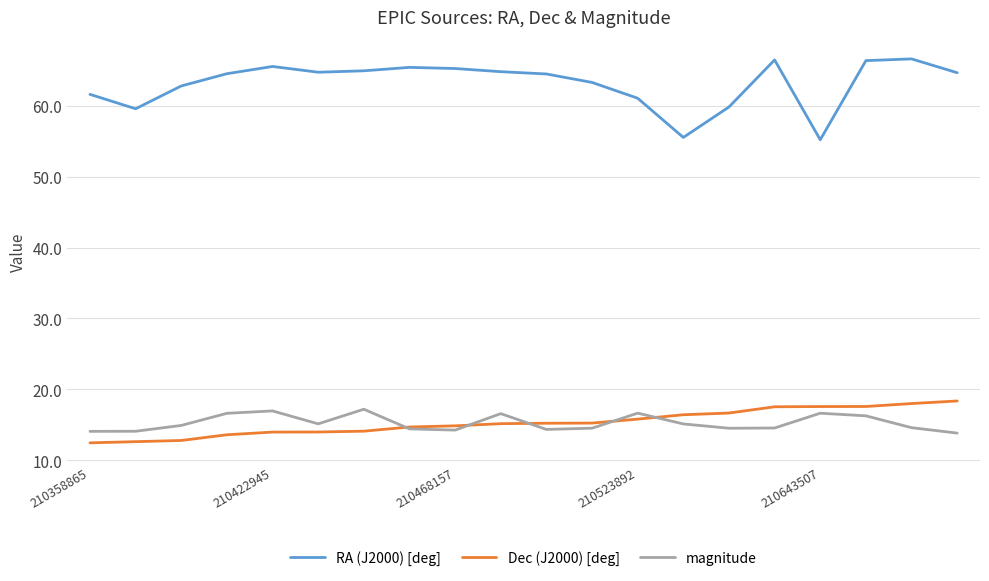

What is the lowest value of the RA (J2000) [deg] series?

55.2